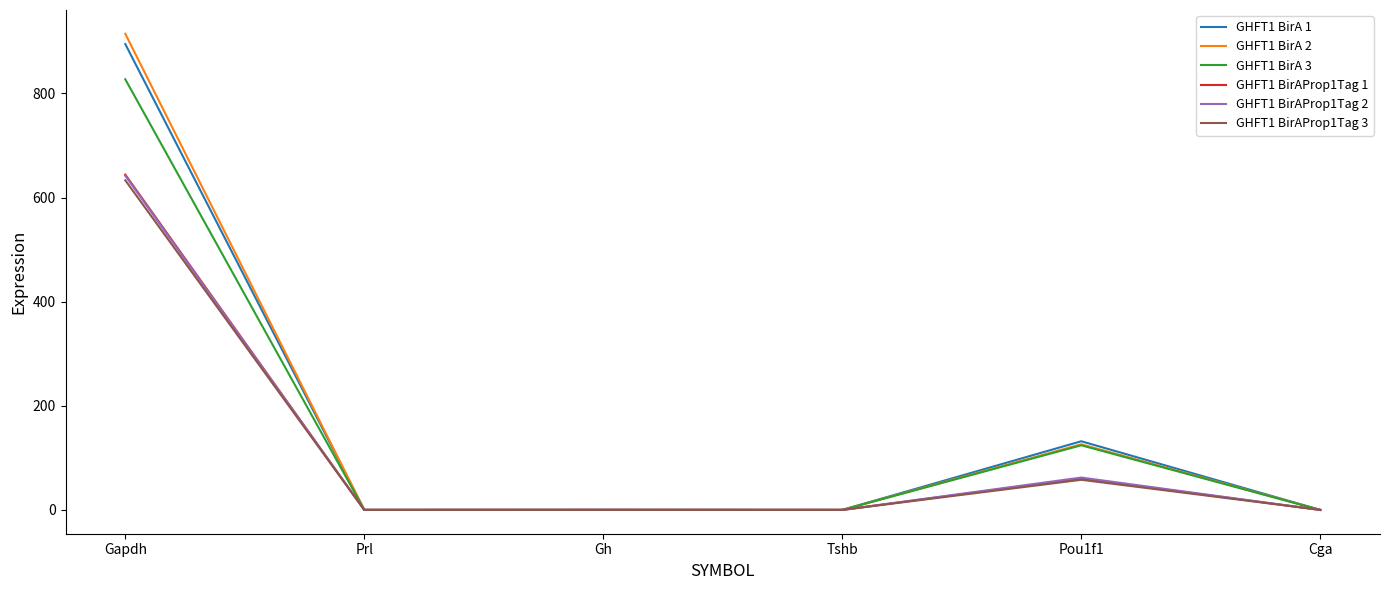

What is the highest value of the GHFT1 BirA 1 series?

895.0